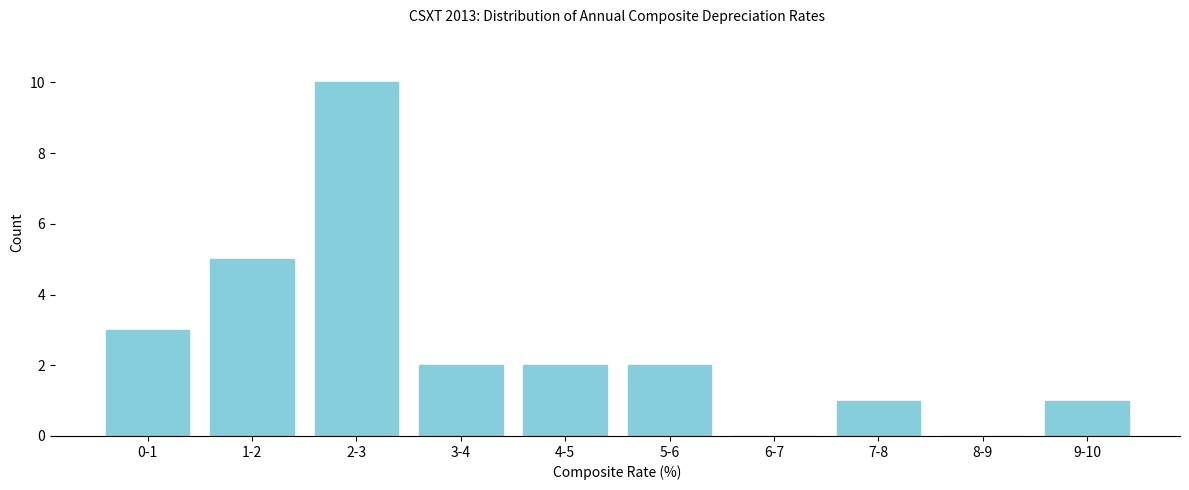

Reading right to left, what are all the values shown in this chart?

9-10=1	8-9=0	7-8=1	6-7=0	5-6=2	4-5=2	3-4=2	2-3=10	1-2=5	0-1=3